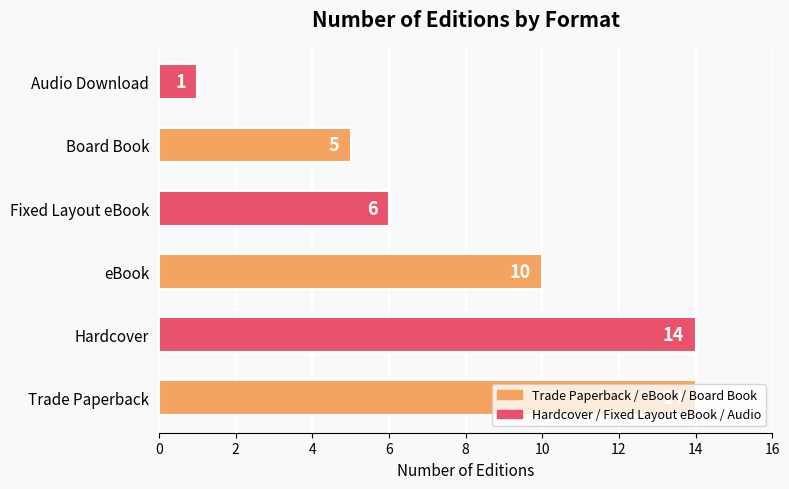

At which category does the chart reach its minimum across all series?

Audio Download